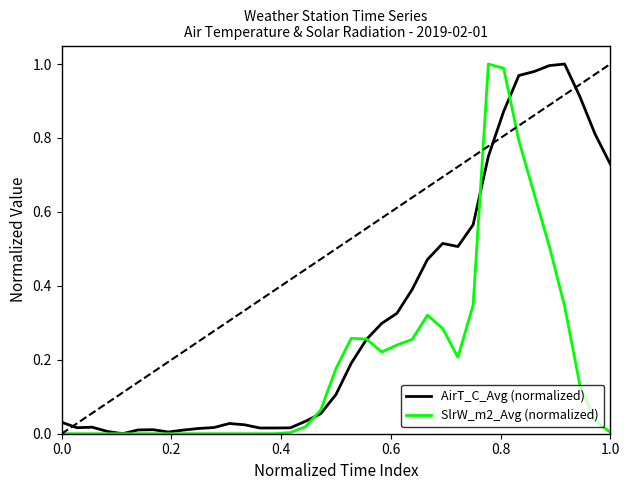

List the series in order of their overall mean, lowest first.

SlrW_m2_Avg (normalized), AirT_C_Avg (normalized)